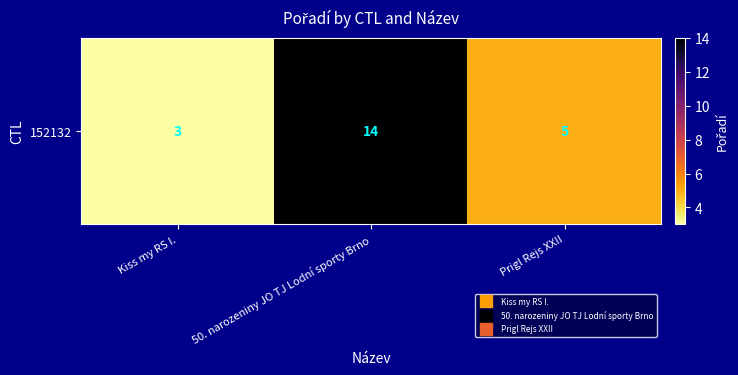

The value at Prigl Rejs XXII is 8. True or false?

False